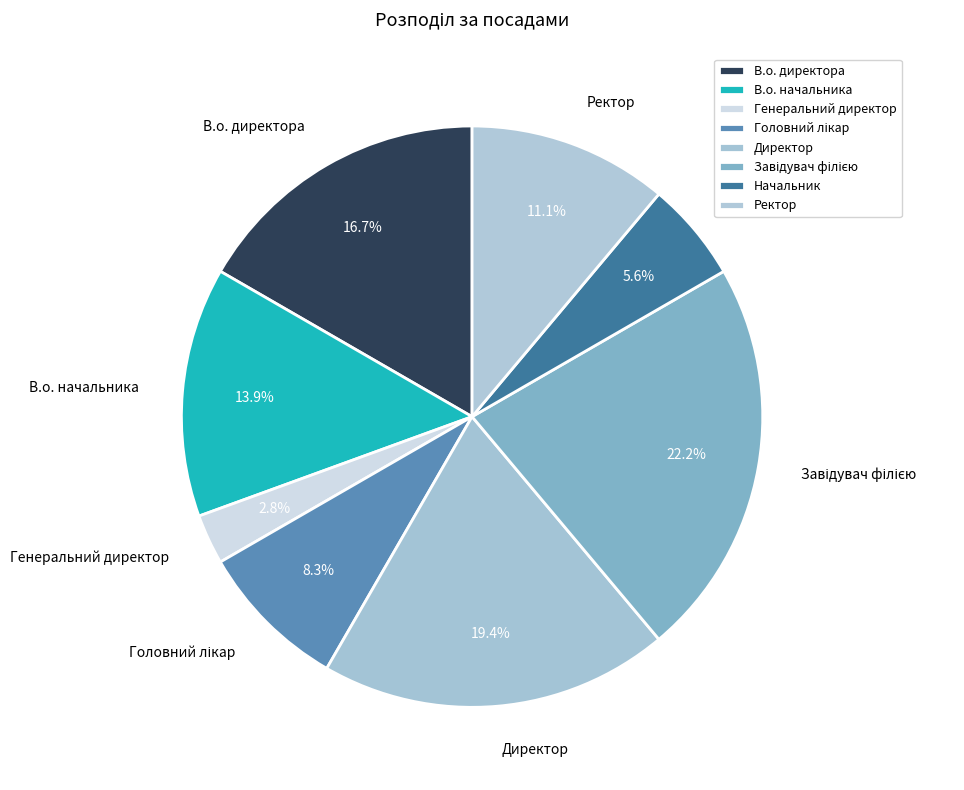

Does Начальник represent more than half of the total?

No